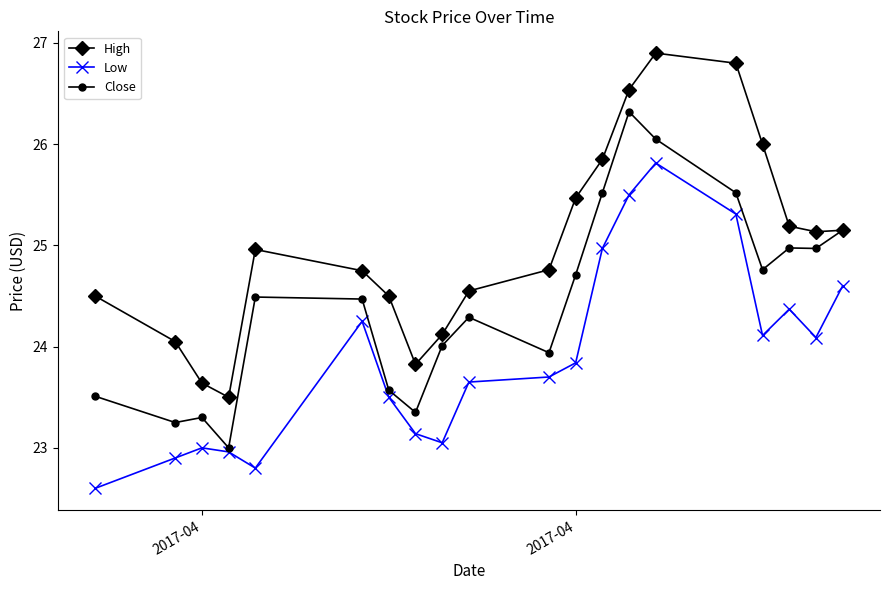

Does the chart display data point markers on the line(s)?

Yes